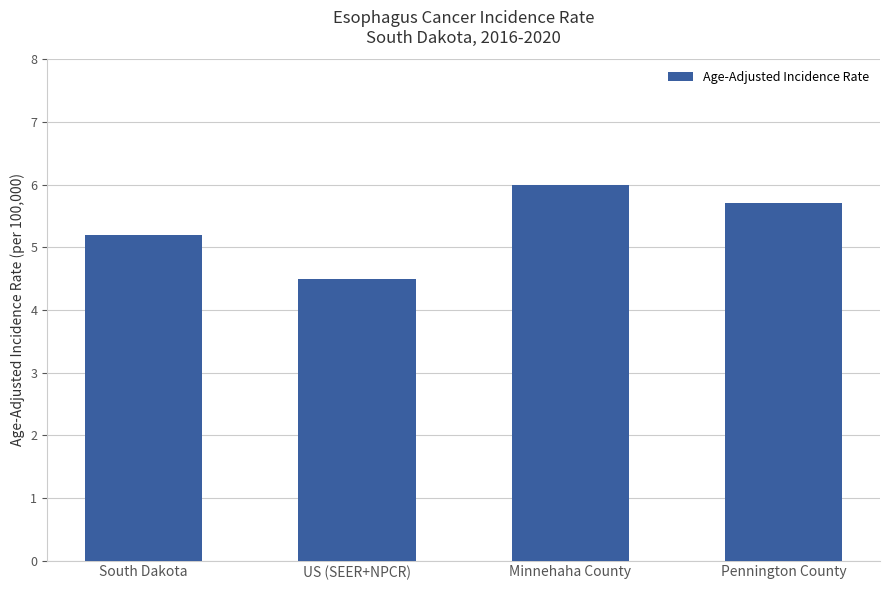

What is the label of the 4th bar from the right?

South Dakota